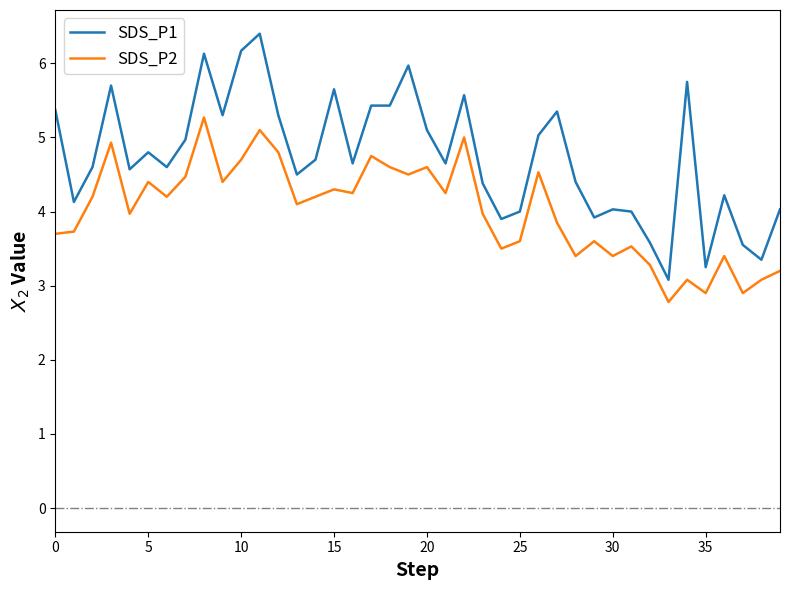

What is the lowest value of the SDS_P2 series?

2.8